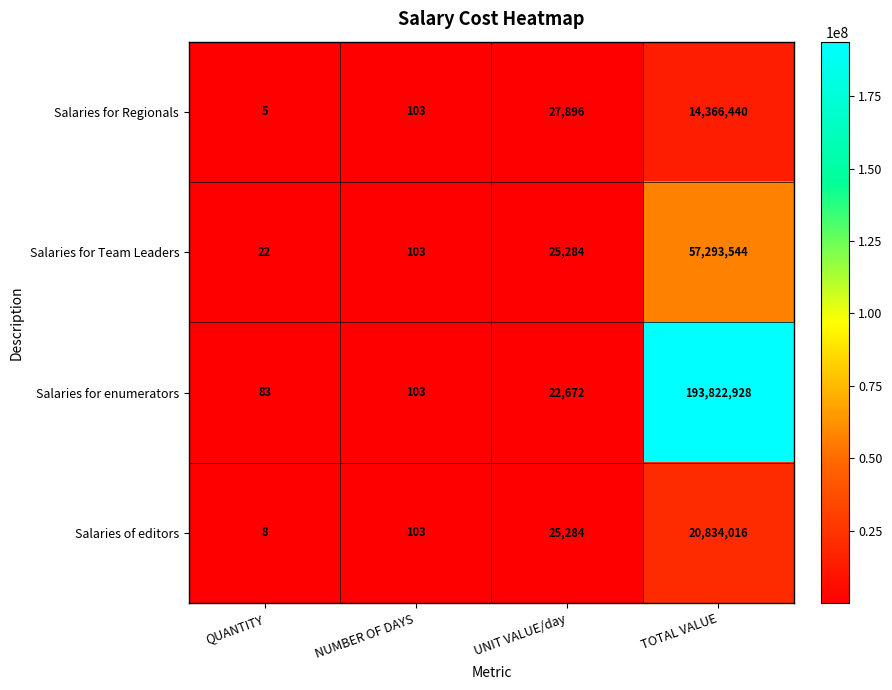

What is the difference between the second highest and minimum values in the Salaries for Regionals series?

27891